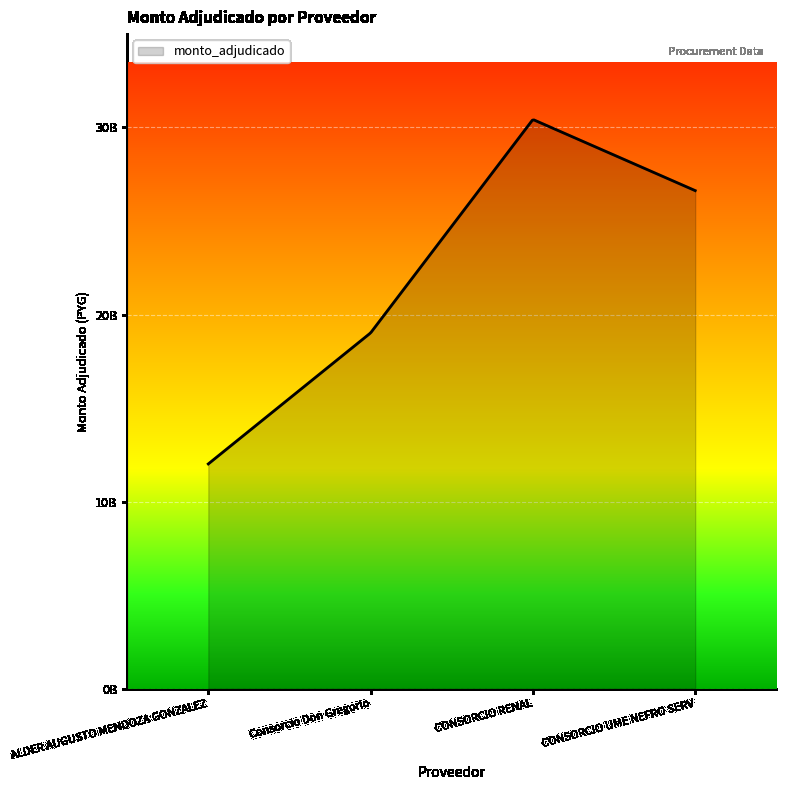

True or false: there are more than 1 points higher than both neighbors.

False